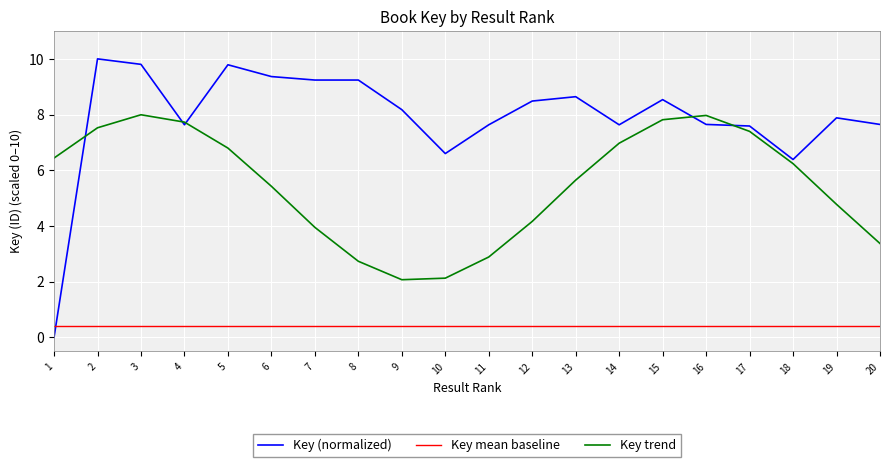

True or false: Key mean baseline and Key trend intersect in this chart.

False